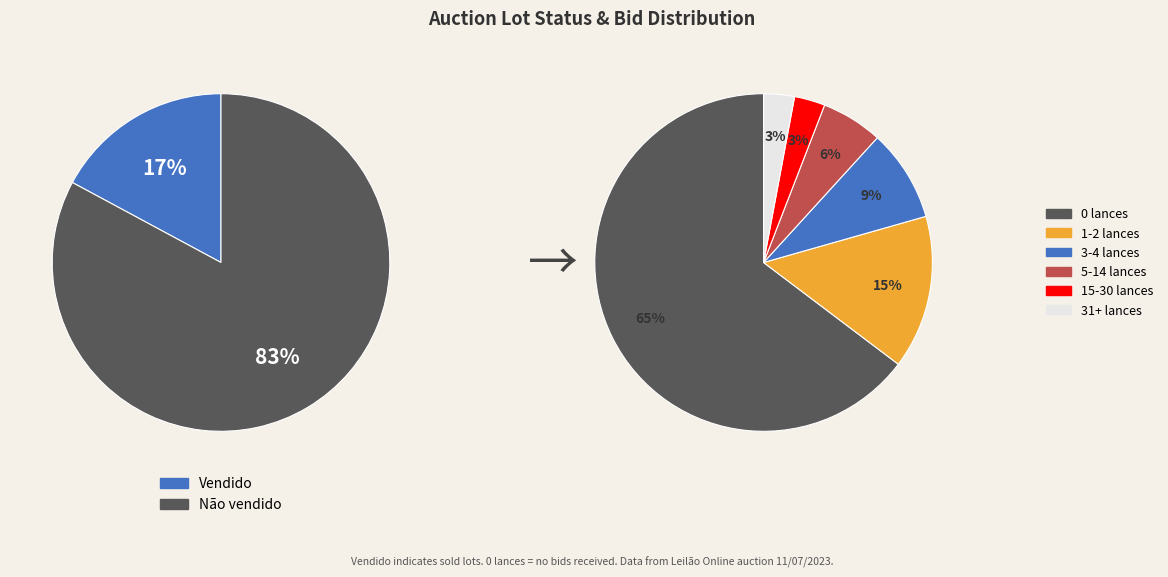

Which slice is the largest?

Não vendido